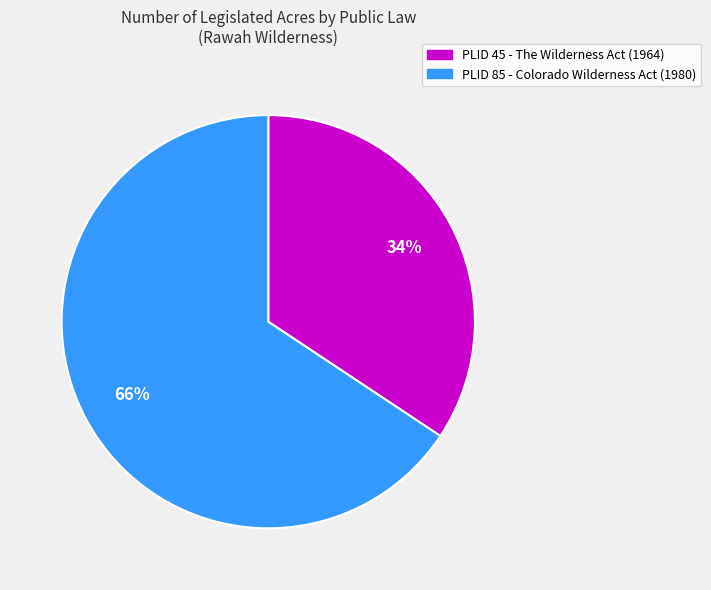

Is it true that PLID 85 - Colorado Wilderness Act (1980) is 66% of the pie?

True